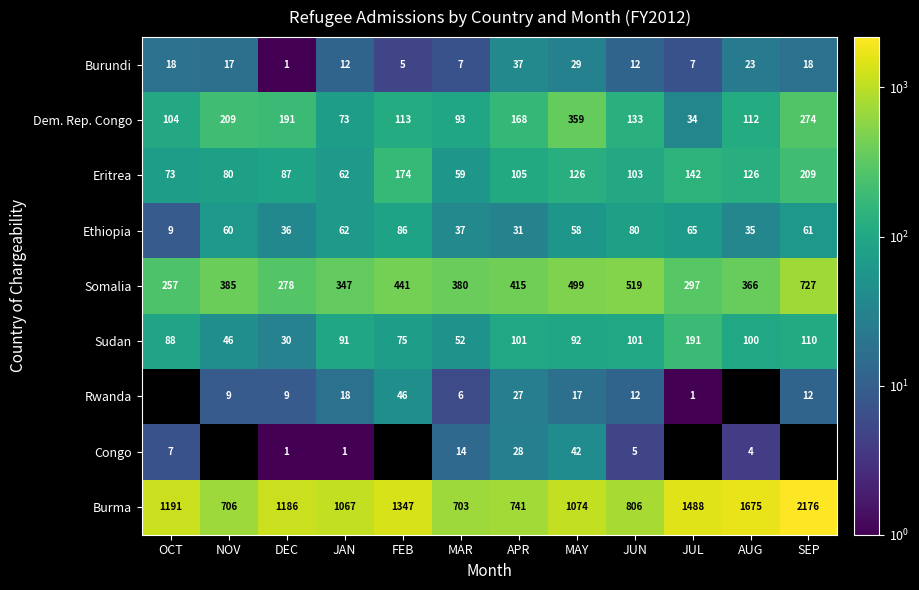

What is the difference between the maximum and minimum values in the Sudan series?

161